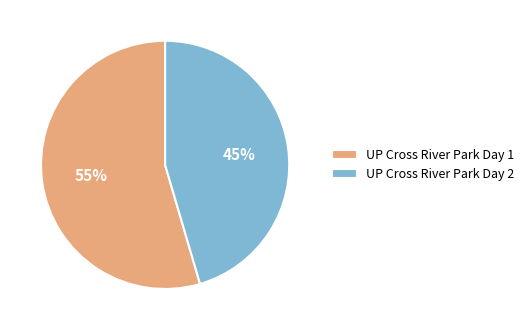

Which category accounts for the majority?

UP Cross River Park Day 1